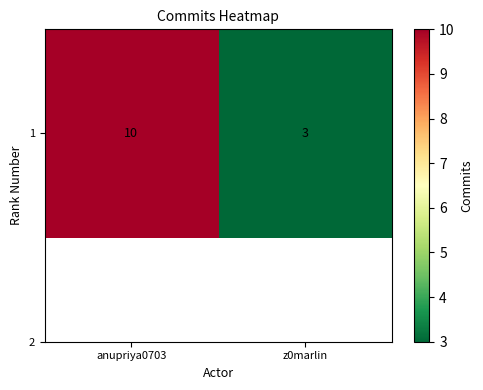

Rank the categories by value from lowest to highest.

z0marlin, anupriya0703